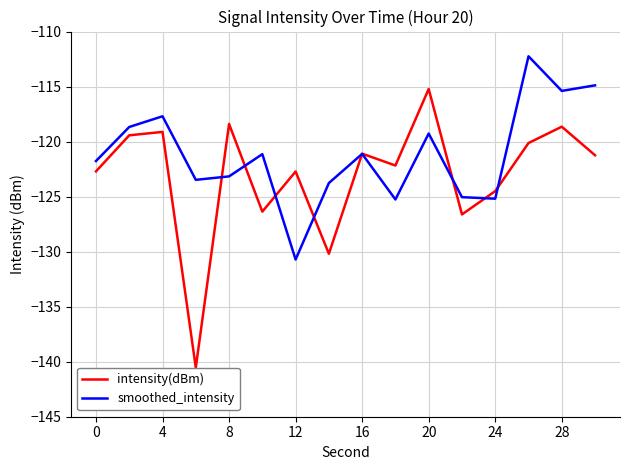

Which series has the widest spread of values?

intensity(dBm)